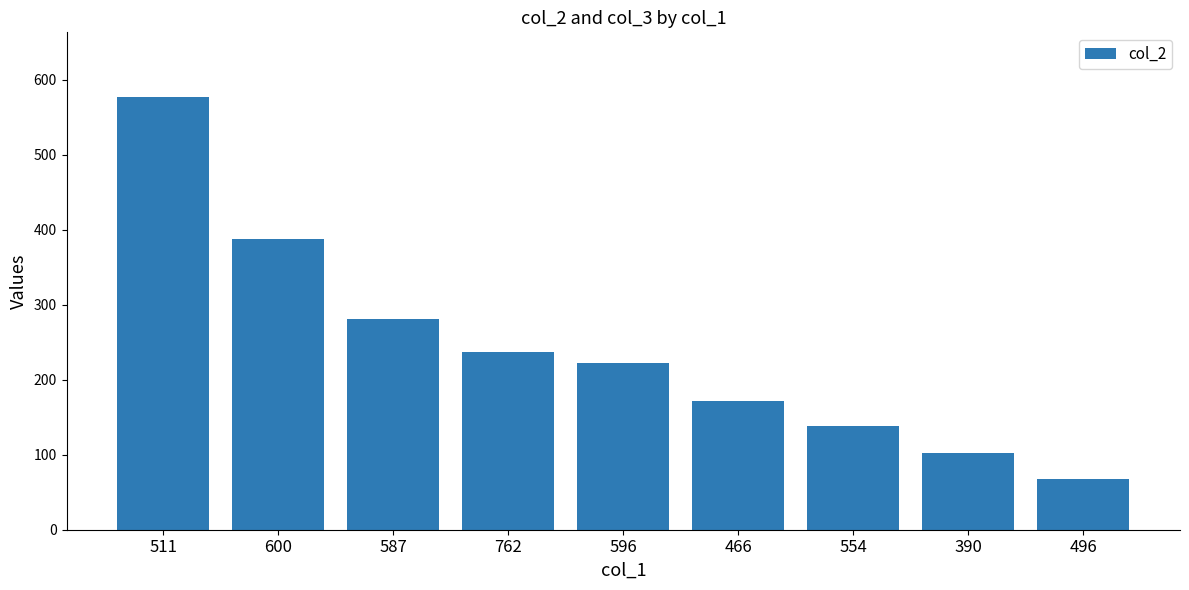

Count the number of data series in this chart.

1